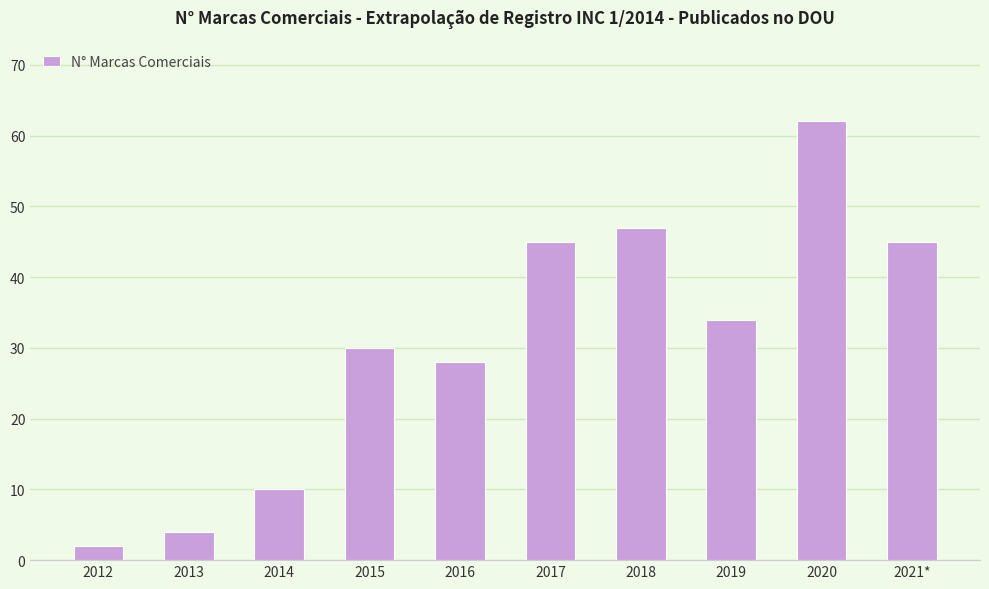

What is the label of the 2nd bar from the right?

2020